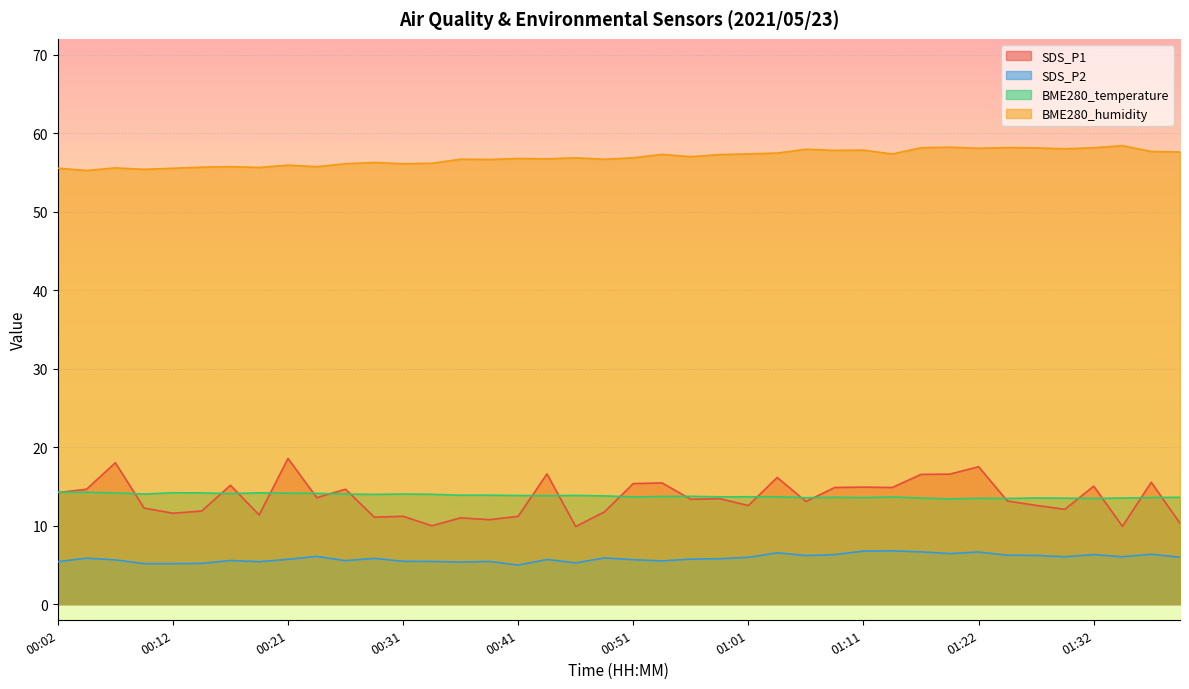

What position from the left is 01:08?

28